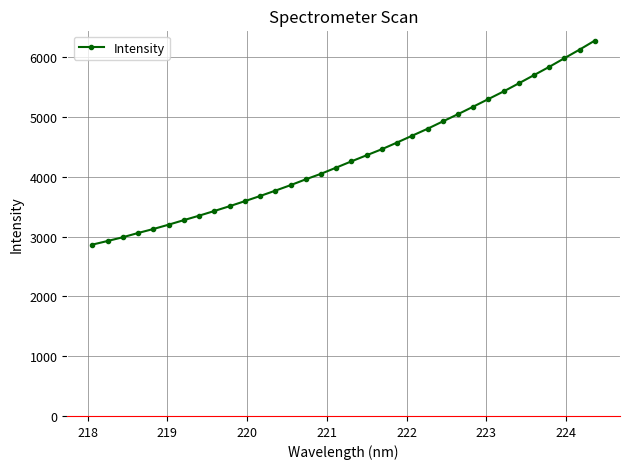

What is the maximum value shown in the chart?

6283.5